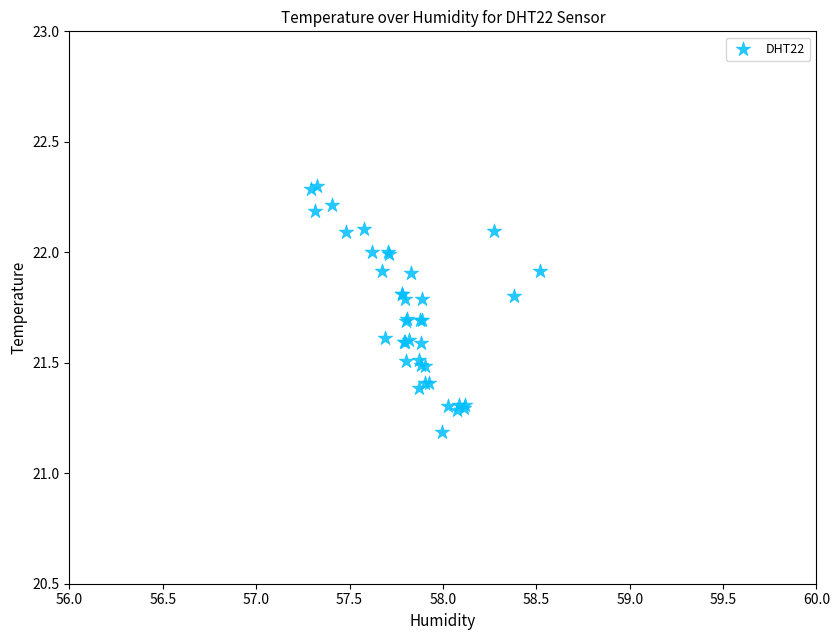

What Y value in the scatter plot is closest to 21?

21.2